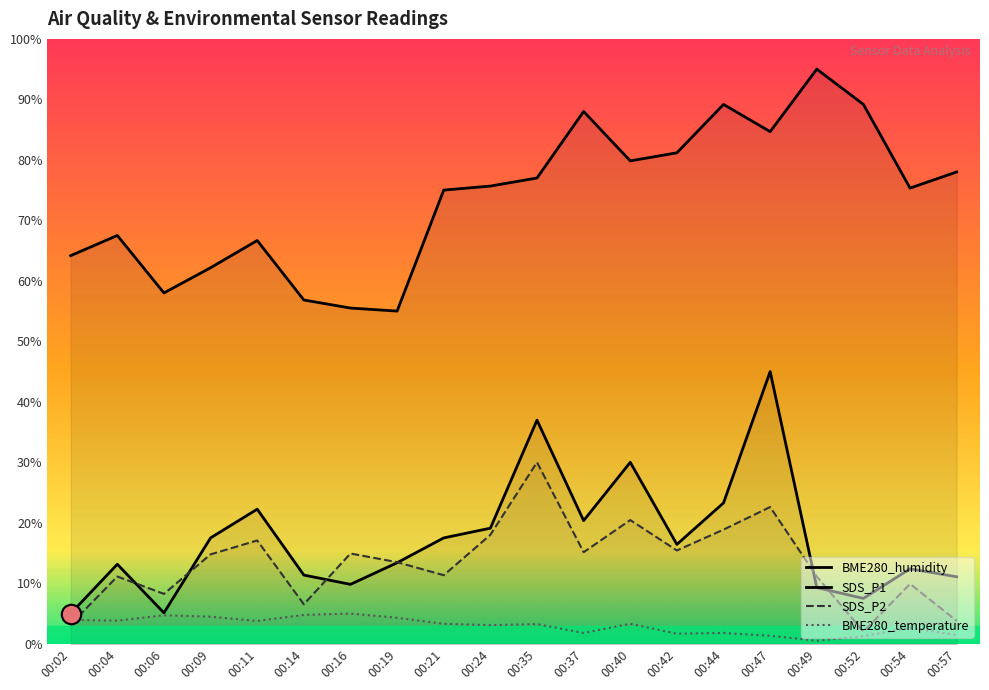

At which category is the sum across all series the highest?

00:47